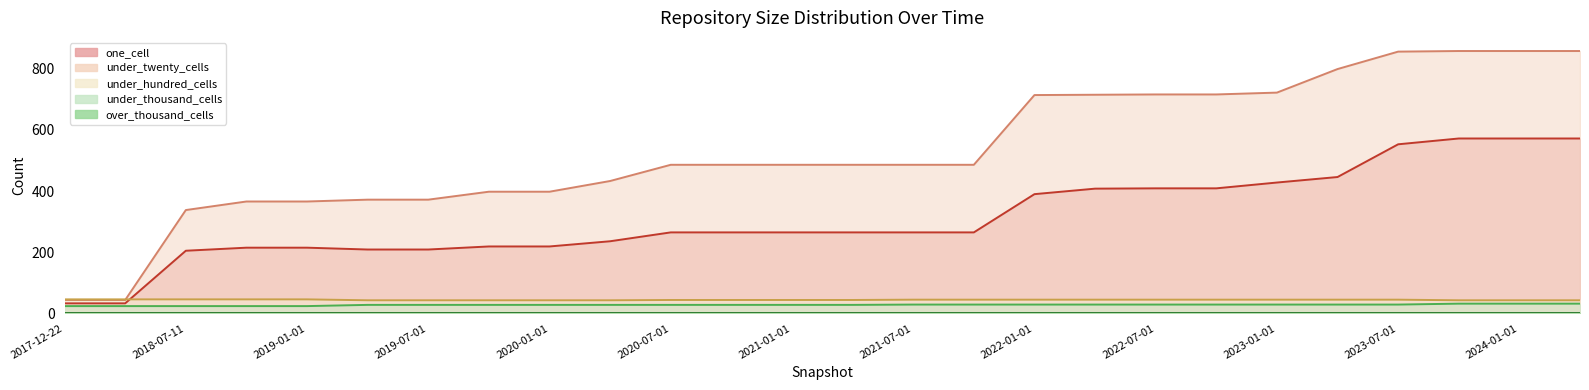

Where does the under_thousand_cells series first go above 28?

2021-07-01